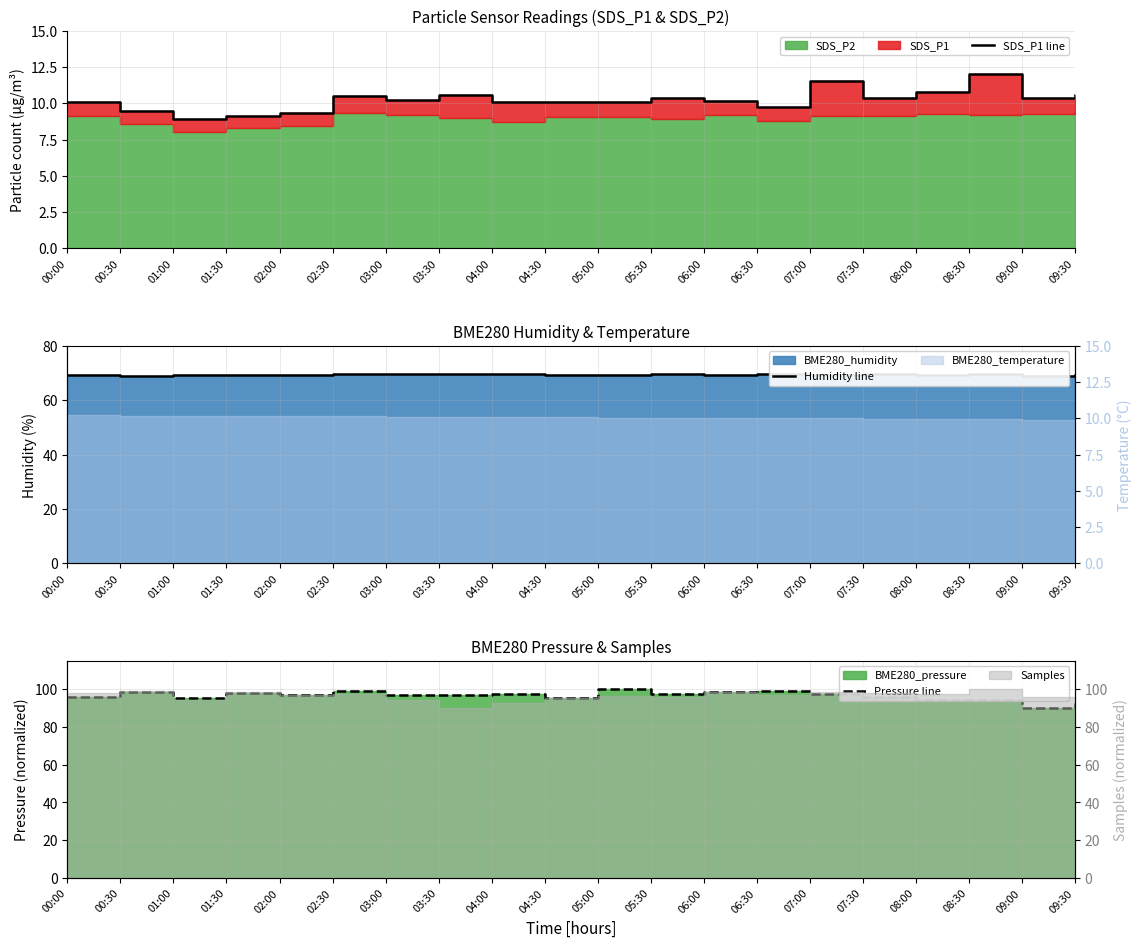

Reading left to right, list all the values displayed in this chart.

SDS_P1 line: 00:00=10.1	00:30=9.5	01:00=8.9	01:30=9.1	02:00=9.3	02:30=10.5	03:00=10.2	03:30=10.6	04:00=10.1	04:30=10.1	05:00=10.1	05:30=10.4	06:00=10.2	06:30=9.8	07:00=11.5	07:30=10.4	08:00=10.8	08:30=12.0	09:00=10.4	09:30=10.6
Humidity line: 00:00=69.3	00:30=69.1	01:00=69.3	01:30=69.2	02:00=69.5	02:30=69.5	03:00=69.7	03:30=69.8	04:00=69.8	04:30=69.5	05:00=69.4	05:30=69.5	06:00=69.4	06:30=69.5	07:00=69.3	07:30=69.6	08:00=69.5	08:30=69.6	09:00=69.1	09:30=69.1
Pressure line: 00:00=96.0	00:30=98.5	01:00=95.6	01:30=98.2	02:00=97.1	02:30=99.3	03:00=97.0	03:30=96.7	04:00=97.4	04:30=95.6	05:00=100.0	05:30=97.4	06:00=98.5	06:30=98.9	07:00=97.4	07:30=95.9	08:00=94.1	08:30=94.4	09:00=90.0	09:30=92.6